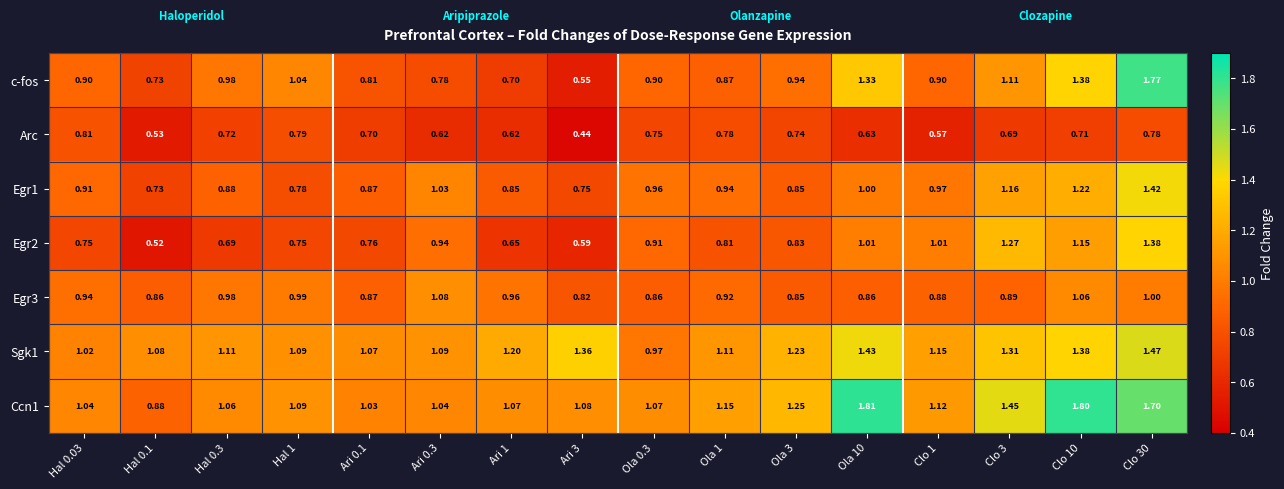

Is the value of Sgk1 at Clo 1 greater than the value of Egr2 at Hal 0.1?

Yes